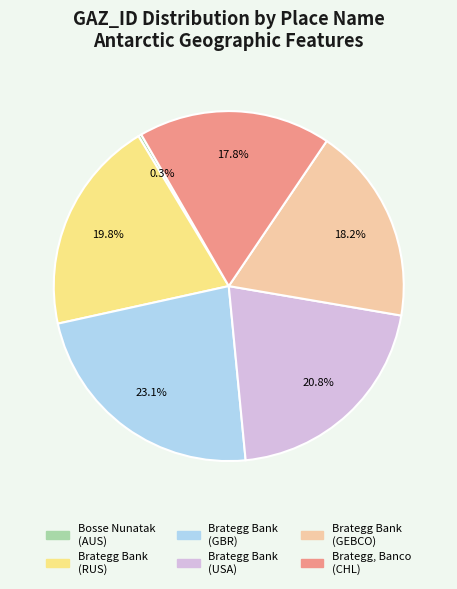

Which slice is the smallest?

Bosse Nunatak (AUS)